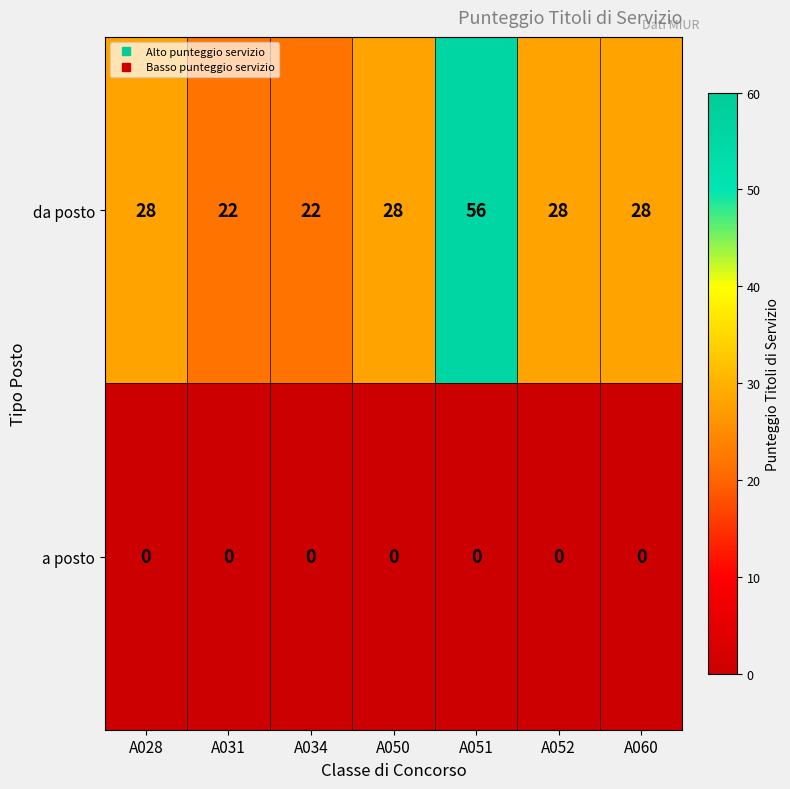

Reading left to right, extract all data points from this chart.

da posto: A028=28	A031=22	A034=22	A050=28	A051=56	A052=28	A060=28
a posto: A028=0	A031=0	A034=0	A050=0	A051=0	A052=0	A060=0